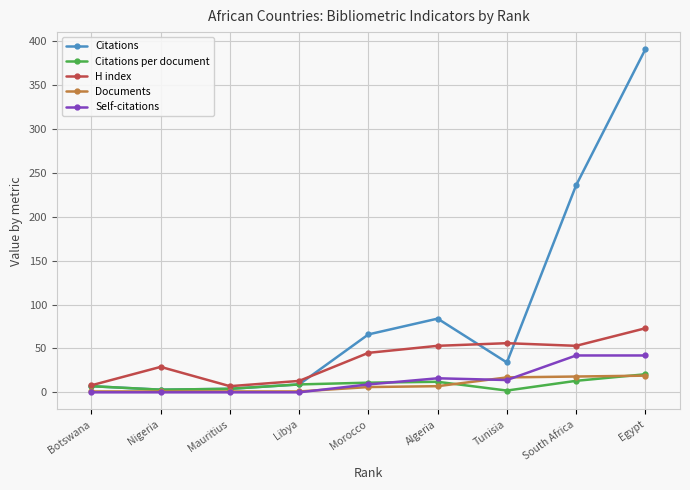

At how many categories does at least one series exceed 356?

1